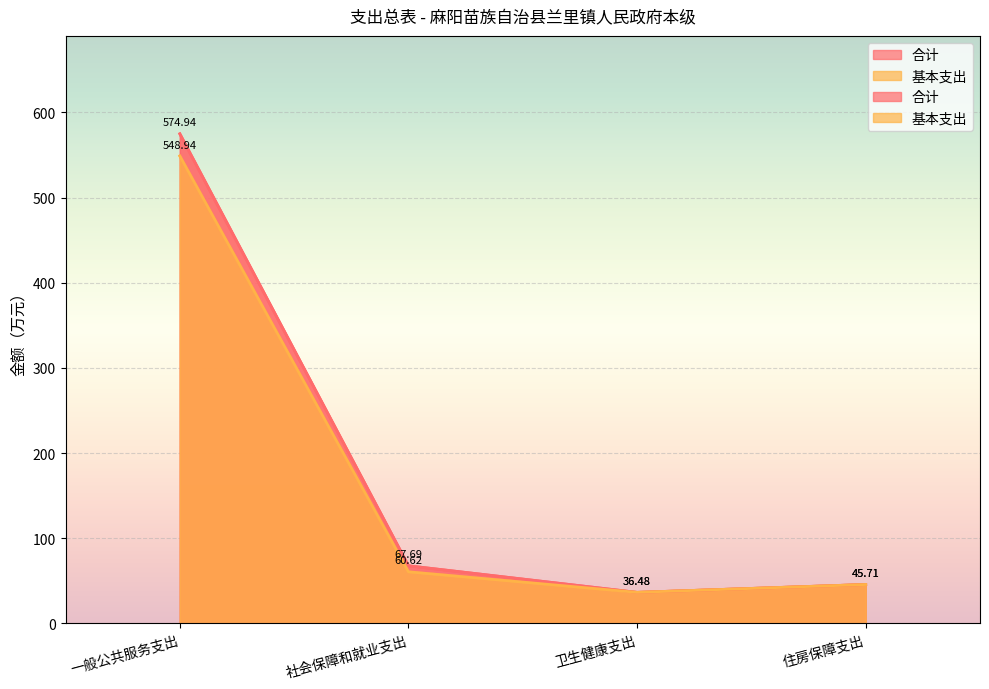

What is the sum of all 基本支出 values?

691.8